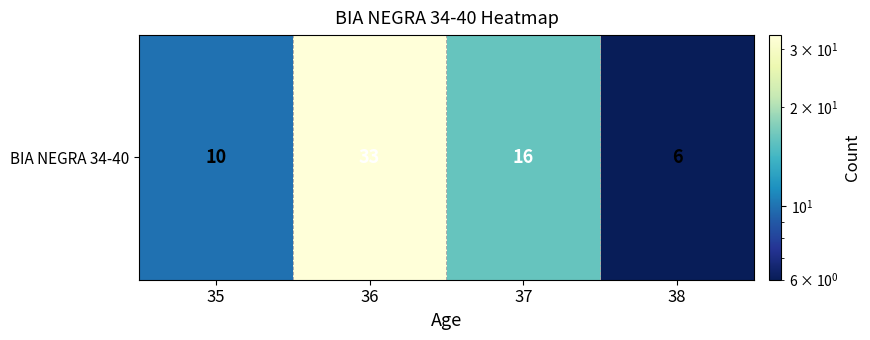

At which label is the value closest to 19?

37